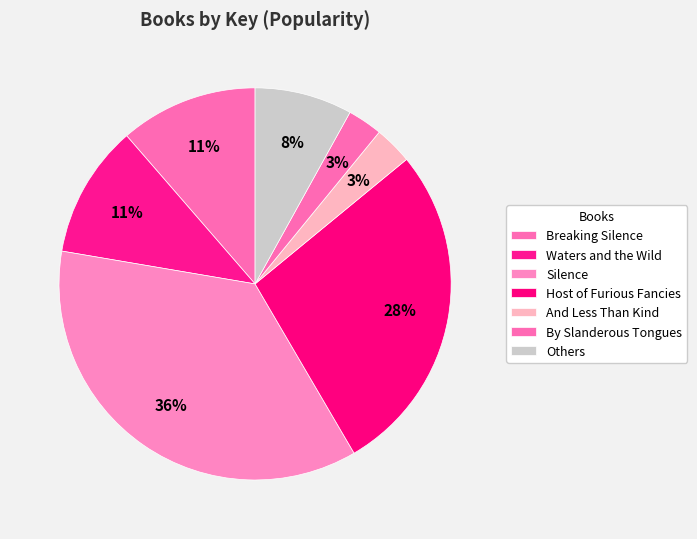

Does Breaking Silence account for over 50% of the chart?

No